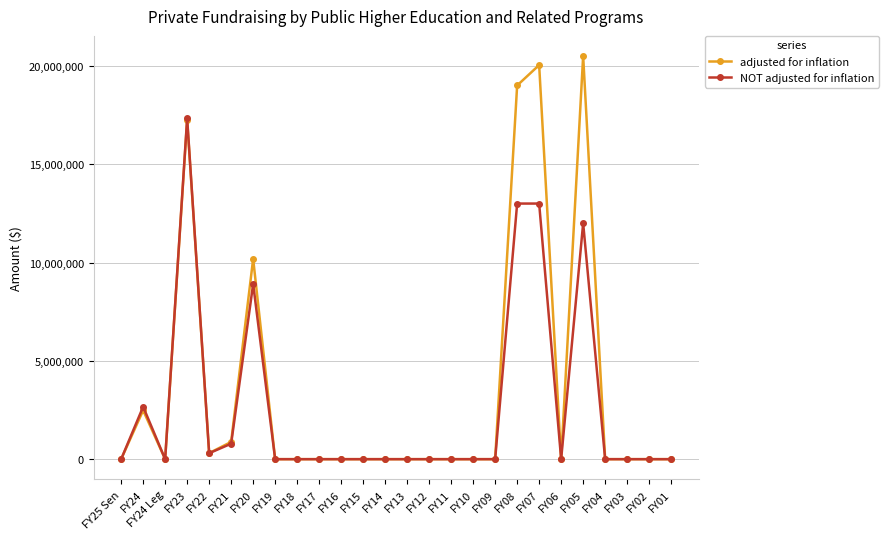

Is this an area chart (filled region under the line)?

No